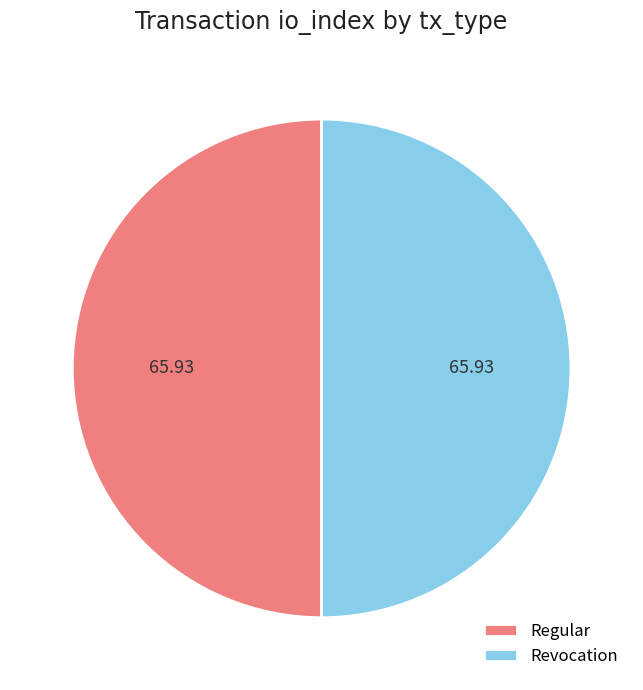

Approximately how many times larger is the value at Revocation compared to Regular?

1.0